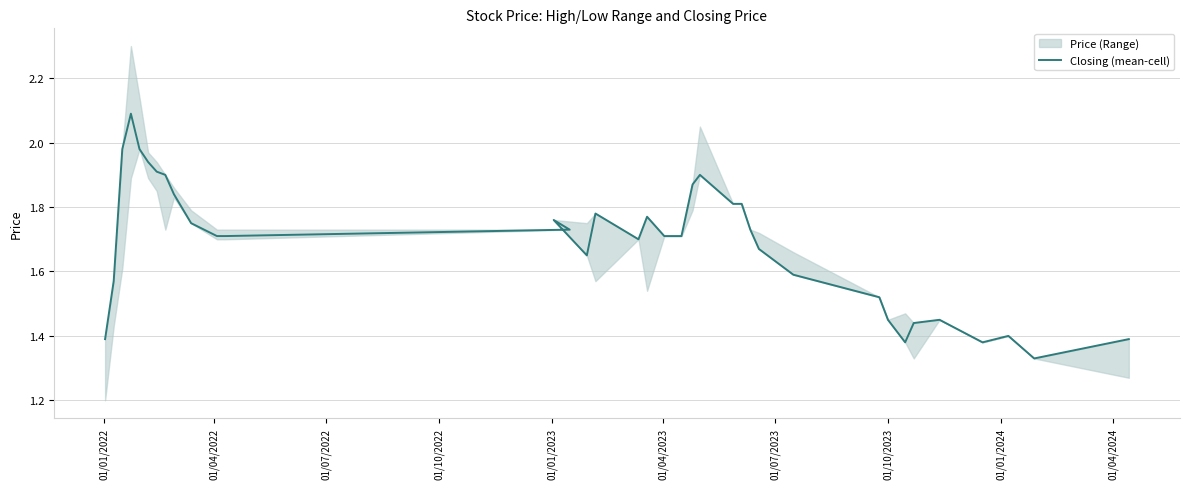

What is the value of the 32nd point from the left?

1.4